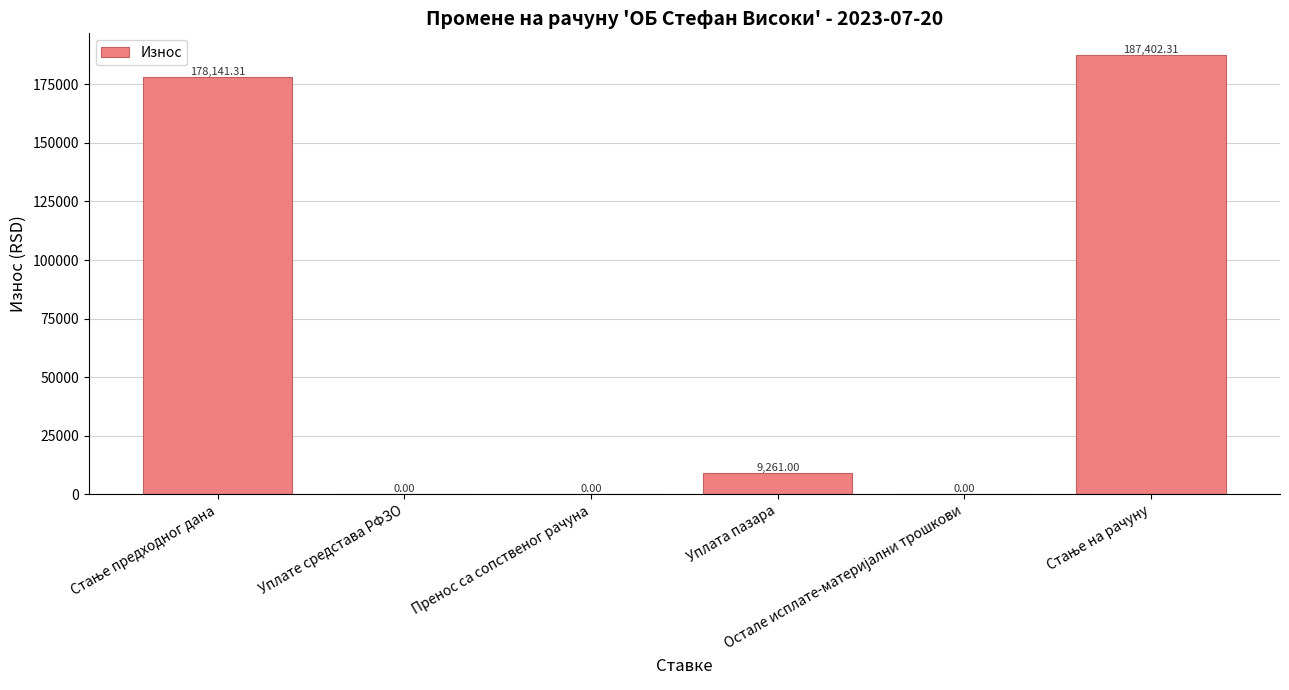

Reading right to left, transcribe all the data shown in this chart.

187402.3	0.0	9261.0	0.0	0.0	178141.3